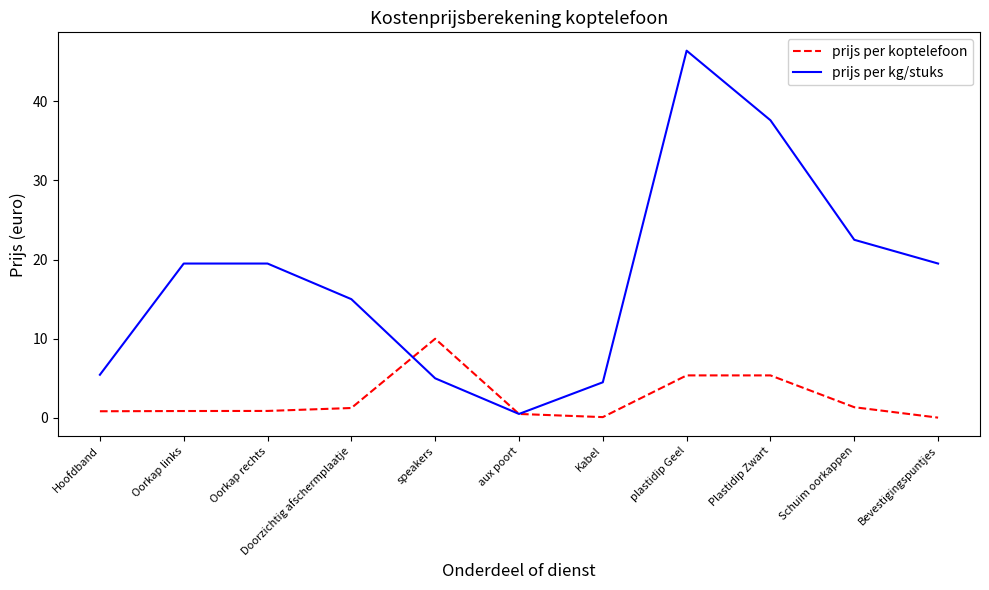

The prijs per kg/stuks series shows 5.5 at Hoofdband. True or false?

True